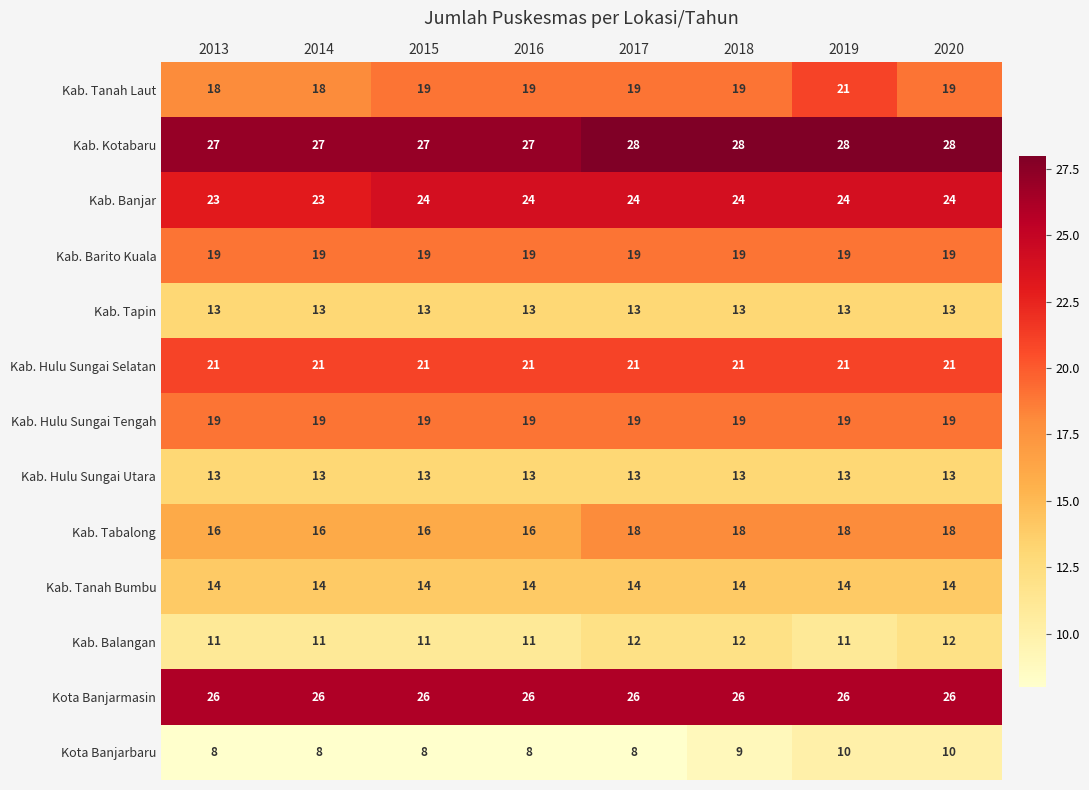

What is the total value across all series at 2014?

228